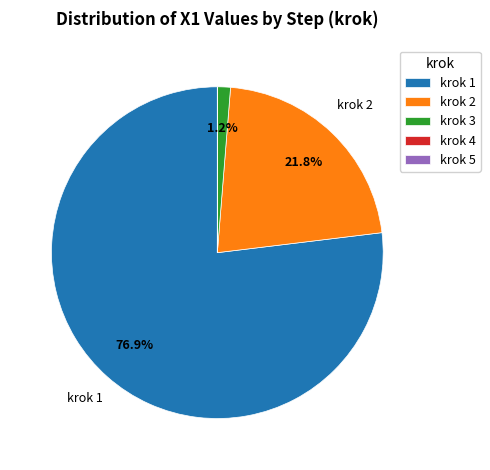

Between krok 3 and krok 2, which is larger?

krok 2